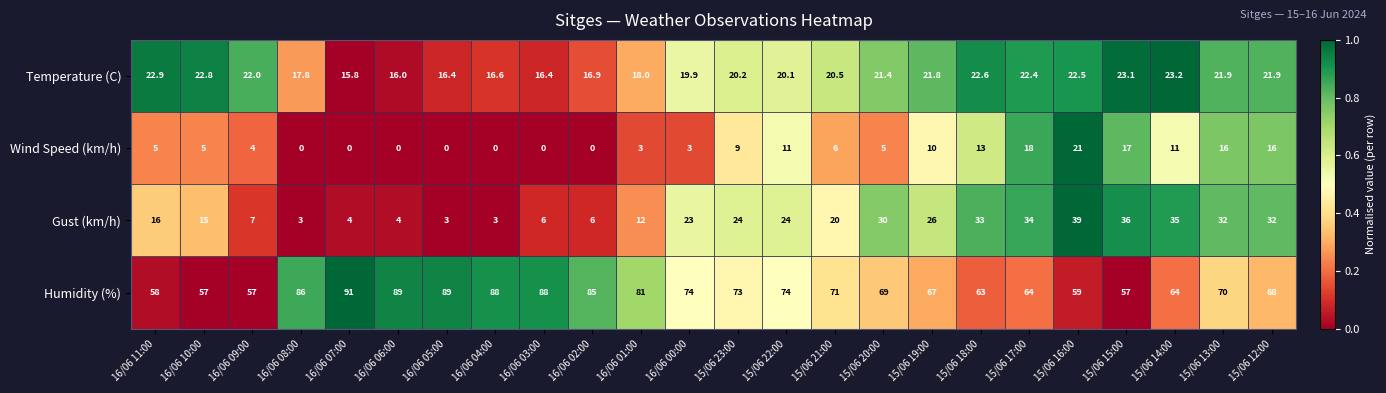

At which label does Temperature (C) first exceed 21?

16/06 11:00